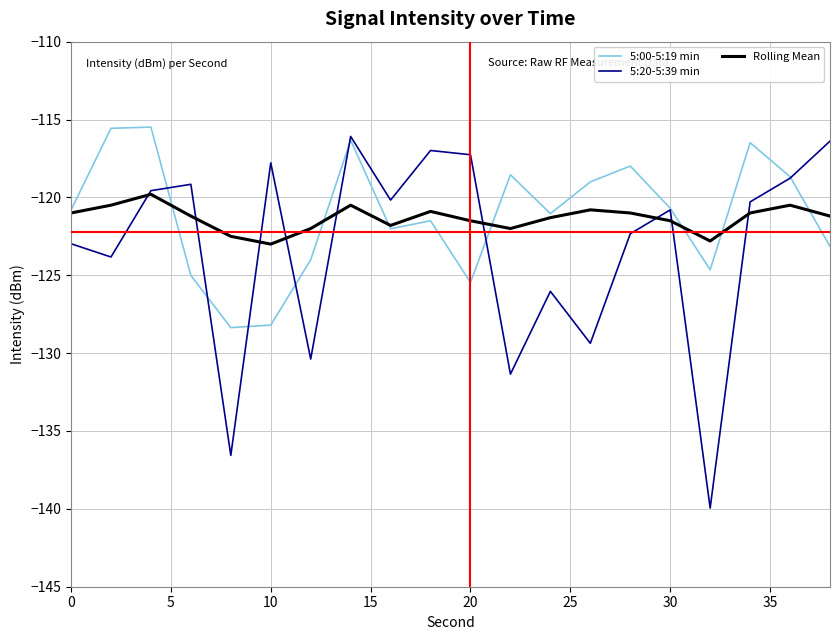

What is the difference between the maximum and minimum values in the 5:00-5:19 min series?

12.9